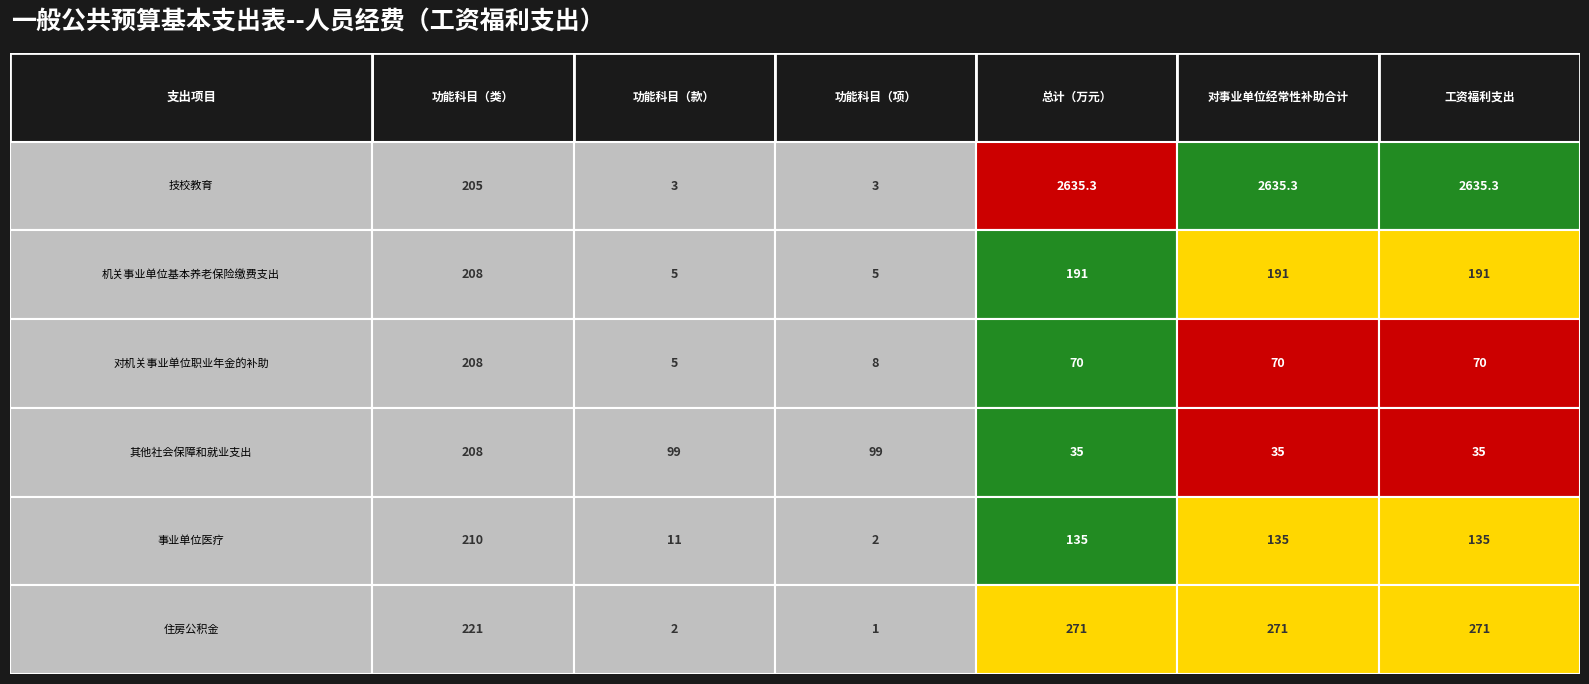

Which series has the largest total across all categories?

技校教育